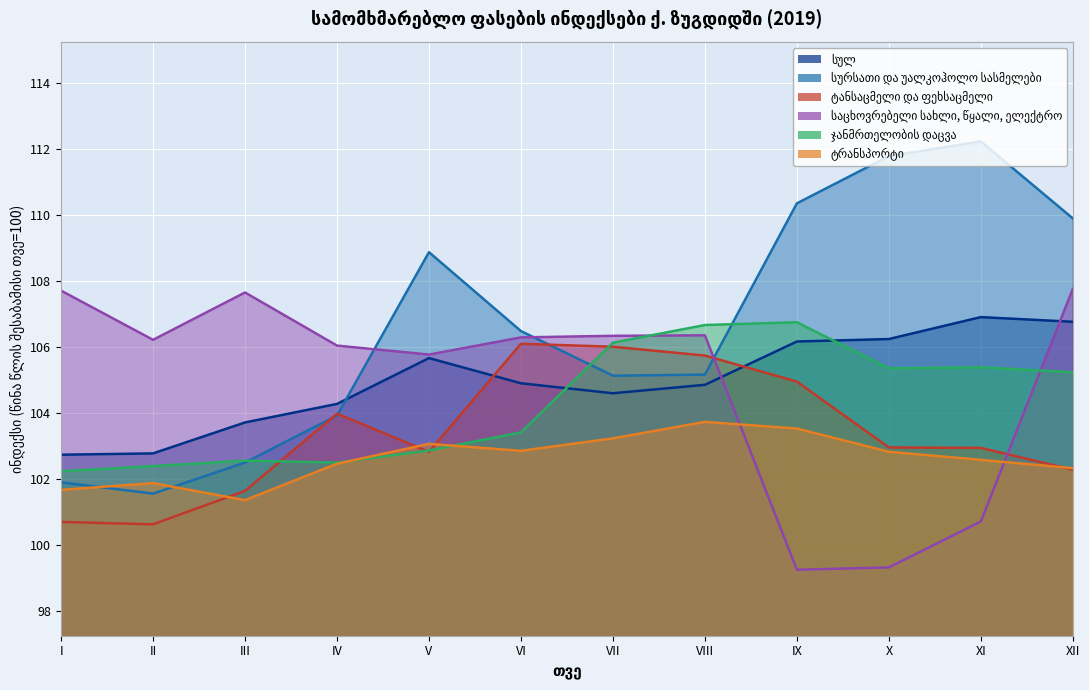

How many lines are shown in the chart?

6